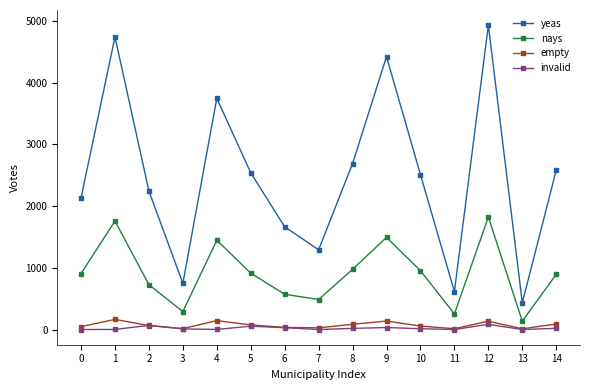

What is the highest value of the yeas series?

4931